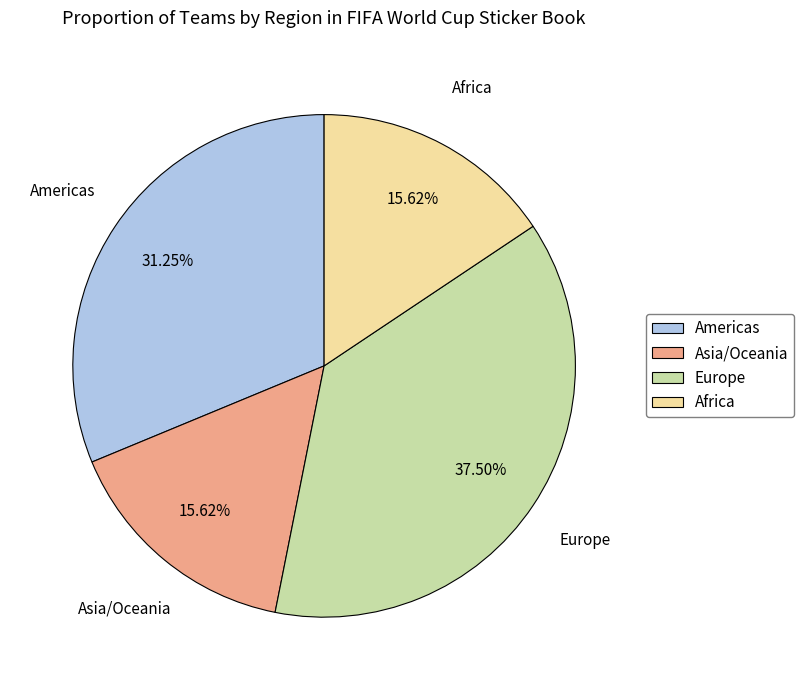

Does Africa account for over 50% of the chart?

No